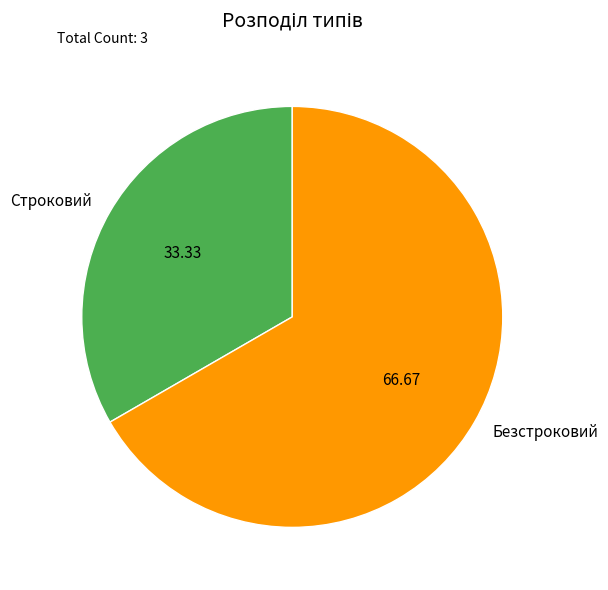

Is Безстроковий the majority of the pie?

Yes